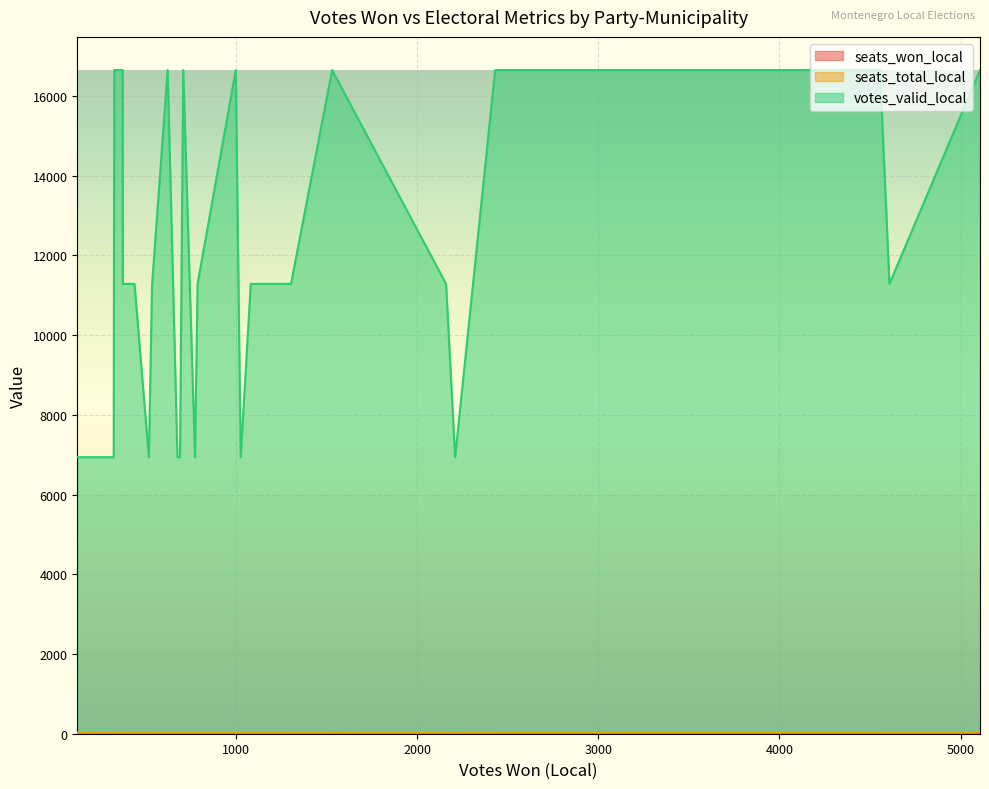

Reading left to right, extract all data points from this chart.

seats_won_local: 4555=11	5107=12	2430=5	1530=3	708=1	327=0	998=2	622=1	374=0	4607=15	2159=6	374=1	536=1	787=2	1303=4	1081=3	439=1	2209=12	518=2	297=1	690=3	303=1	773=4	676=3	324=1	1025=5	123=0
seats_total_local: 4555=35	5107=35	2430=35	1530=35	708=35	327=35	998=35	622=35	374=35	4607=33	2159=33	374=33	536=33	787=33	1303=33	1081=33	439=33	2209=32	518=32	297=32	690=32	303=32	773=32	676=32	324=32	1025=32	123=32
votes_valid_local: 4555=16651	5107=16651	2430=16651	1530=16651	708=16651	327=16651	998=16651	622=16651	374=16651	4607=11286	2159=11286	374=11286	536=11286	787=11286	1303=11286	1081=11286	439=11286	2209=6938	518=6938	297=6938	690=6938	303=6938	773=6938	676=6938	324=6938	1025=6938	123=6938